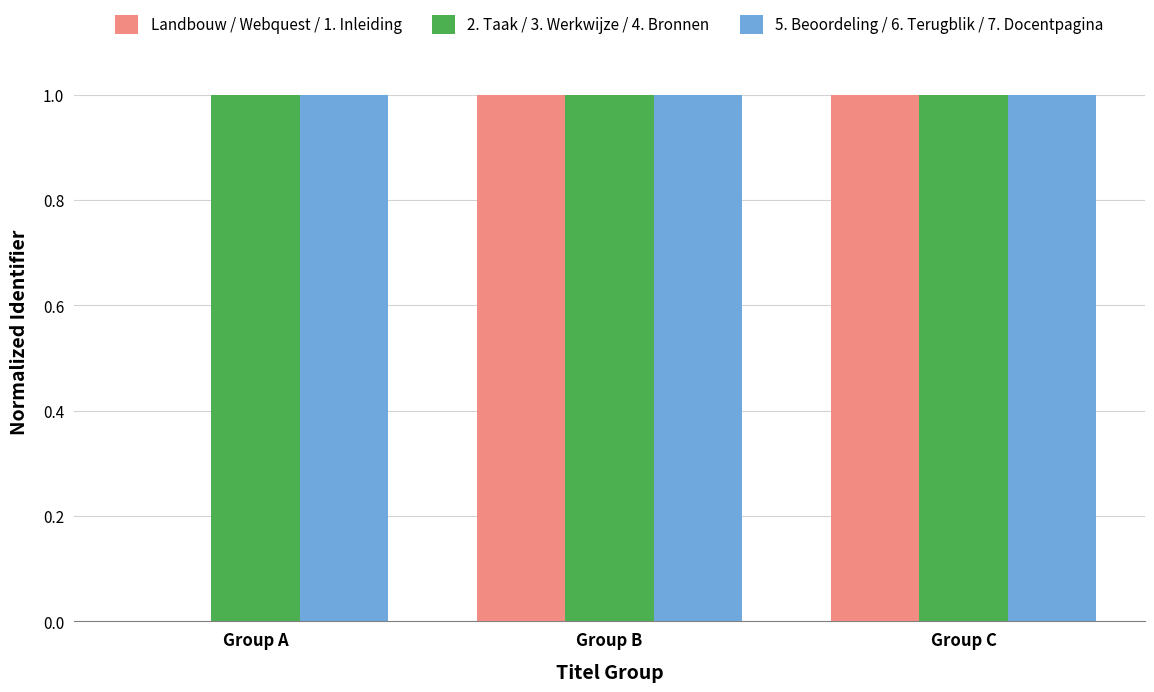

Count the number of categories in the chart.

3